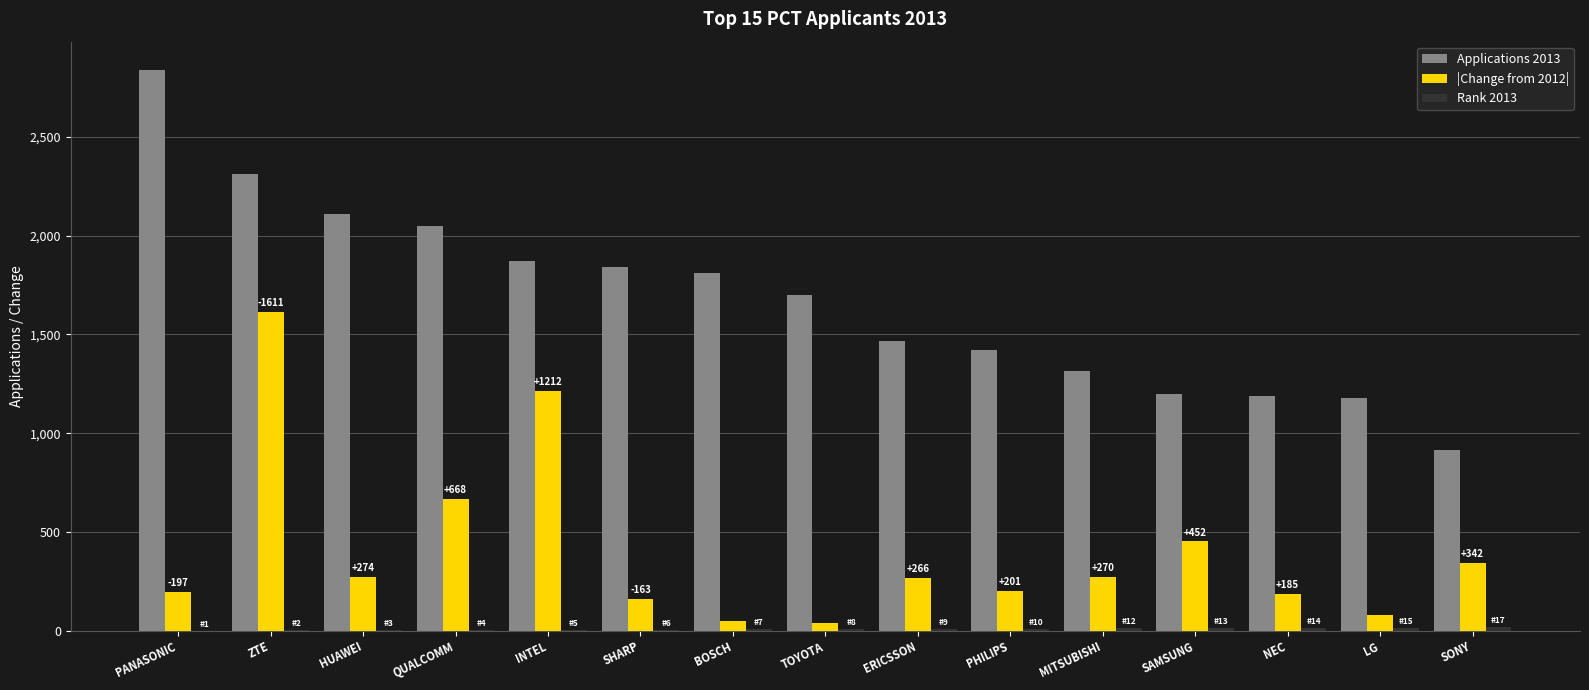

What is the sum of all |Change from 2012| values?

6009